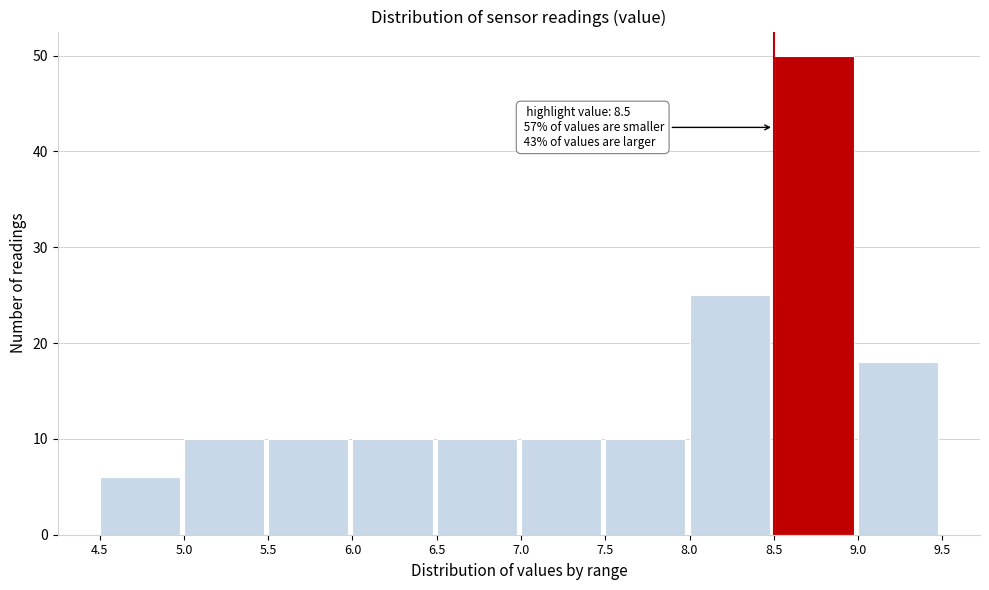

Over which range of the x-axis is the bar tallest?

8.5 to 9.0